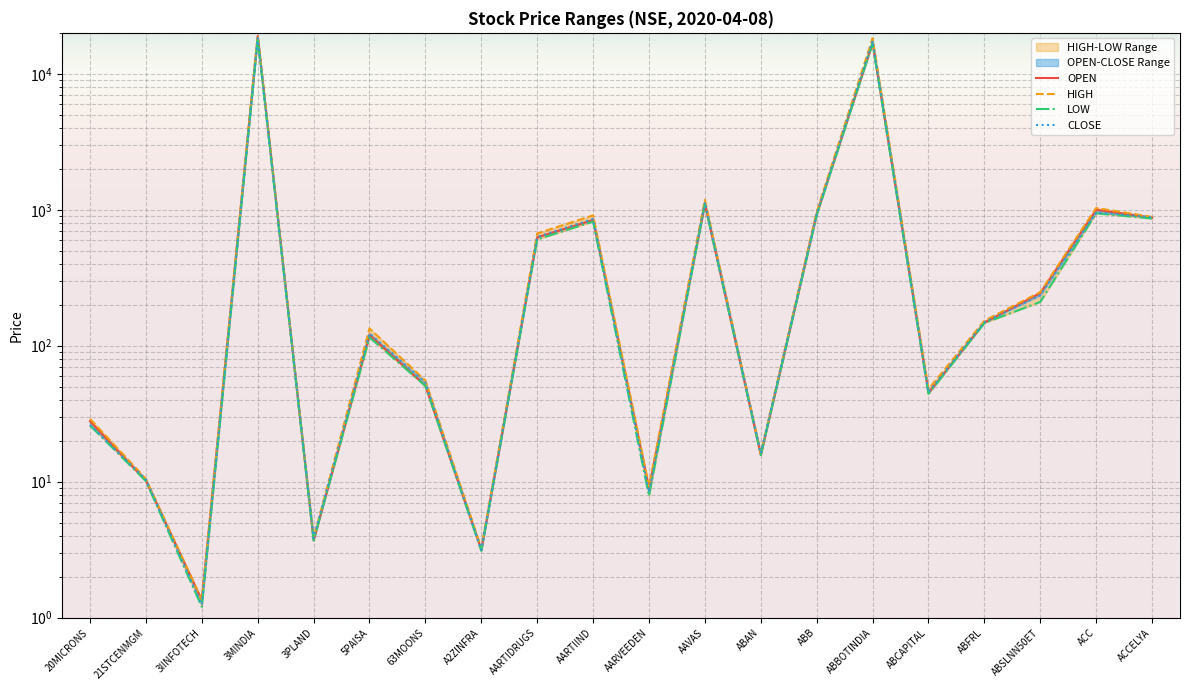

What is the value of the HIGH point at the 11th from the left?

9.2